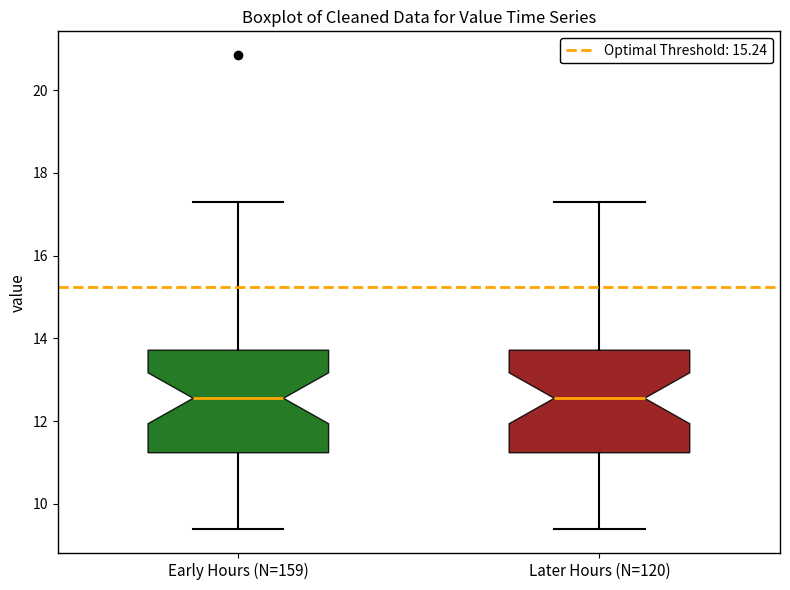

Reading left to right, transcribe this box plot: for each box, give where its median line is, the range the box spans, and where its two whiskers end, as read against the y-axis. The values are not printed on the chart, so give them approximately, as read against the axis.

Early Hours (N=159): median 12.6, box 11.2 to 13.8, whiskers 9.4 to 17.4
Later Hours (N=120): median 12.6, box 11.2 to 13.8, whiskers 9.4 to 17.4